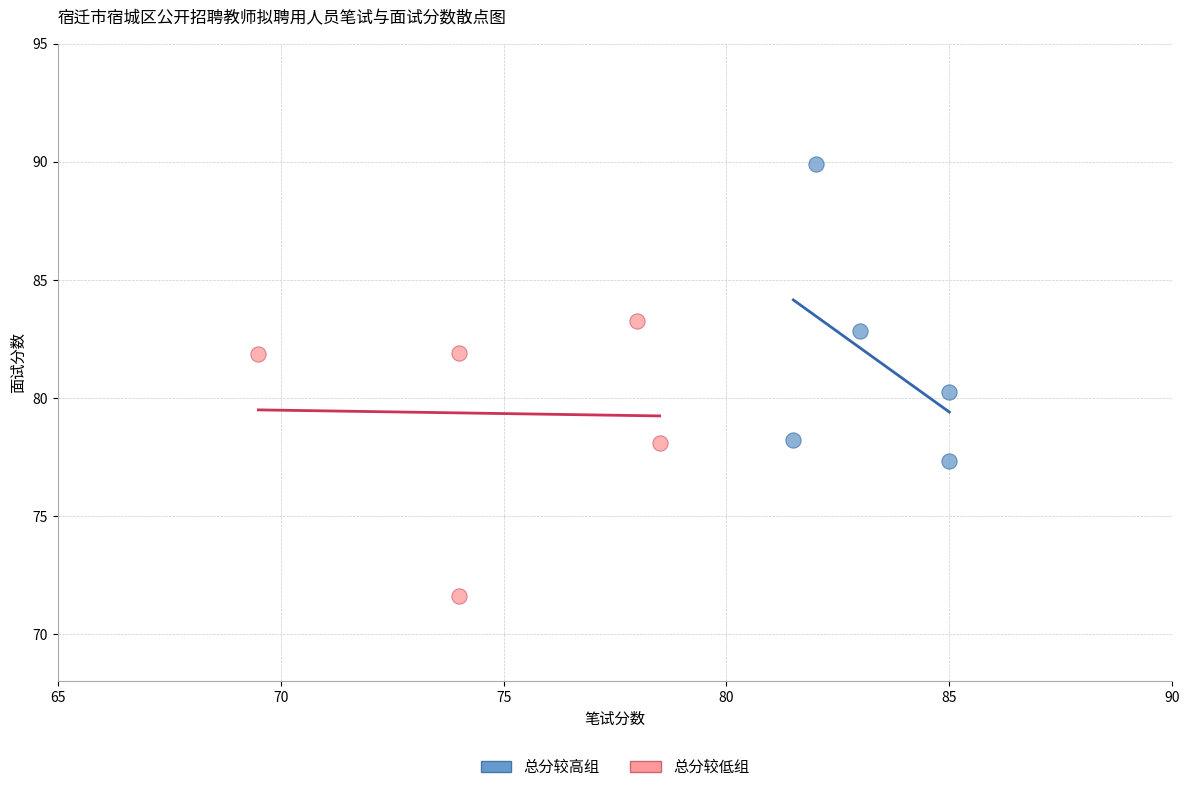

Which series contains the highest Y value?

总分较高组